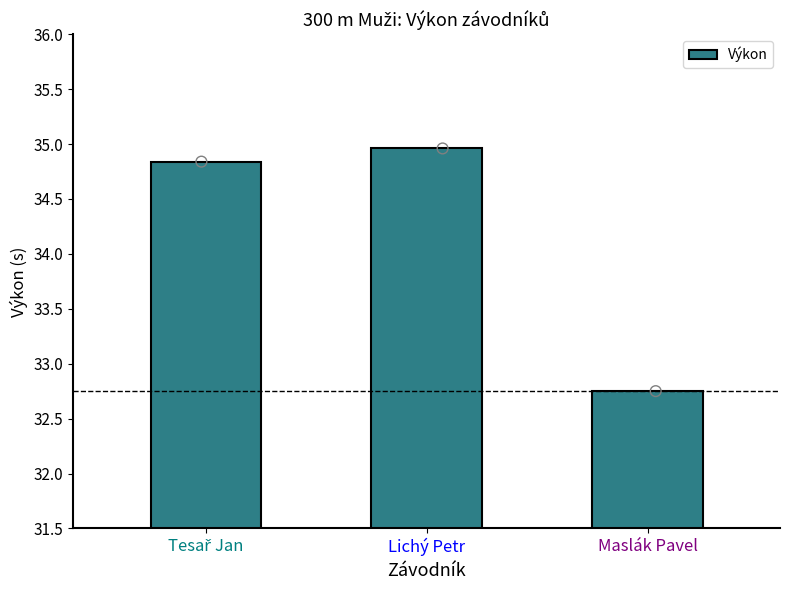

What is the ratio of the value at Lichý Petr to the value at Tesař Jan?

1.0